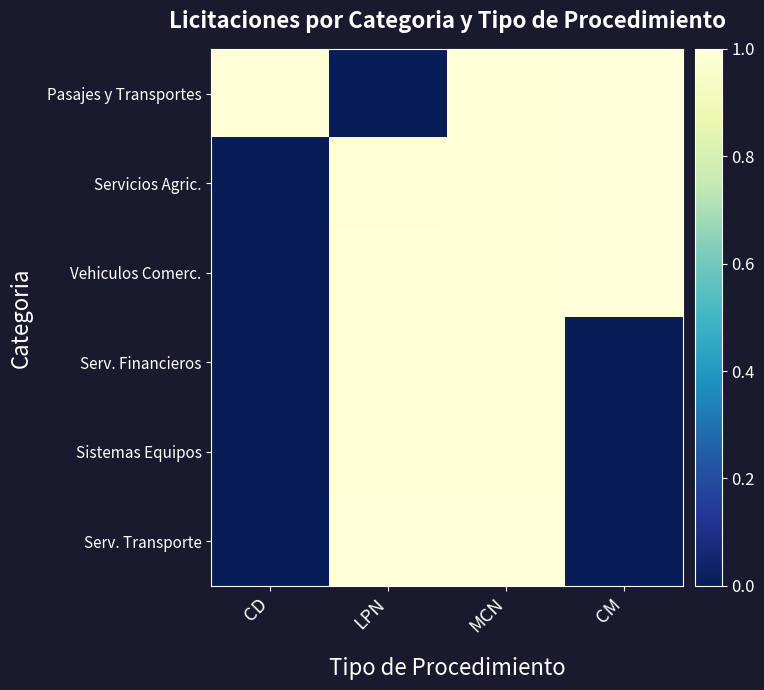

Reading left to right, what are all the values shown in this chart?

Pasajes y Transportes: CD=1.0	LPN=0.0	MCN=1.0	CM=1.0
Servicios Agric.: CD=0.0	LPN=1.0	MCN=1.0	CM=1.0
Vehiculos Comerc.: CD=0.0	LPN=1.0	MCN=1.0	CM=1.0
Serv. Financieros: CD=0.0	LPN=1.0	MCN=1.0	CM=0.0
Sistemas Equipos: CD=0.0	LPN=1.0	MCN=1.0	CM=0.0
Serv. Transporte: CD=0.0	LPN=1.0	MCN=1.0	CM=0.0